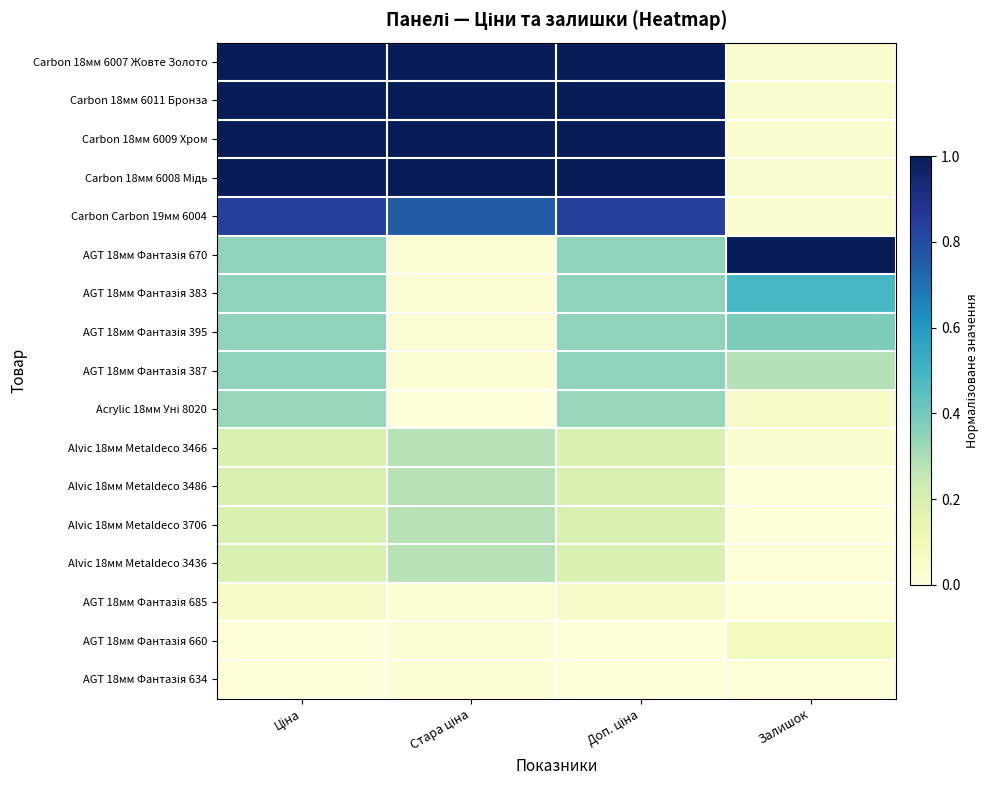

Rank the series at Стара ціна from lowest to highest value.

Acrylic 18мм Уні 8020, AGT 18мм Фантазія 670, AGT 18мм Фантазія 383, AGT 18мм Фантазія 395, AGT 18мм Фантазія 387, AGT 18мм Фантазія 685, AGT 18мм Фантазія 660, AGT 18мм Фантазія 634, Alvic 18мм Metaldeco 3466, Alvic 18мм Metaldeco 3486, Alvic 18мм Metaldeco 3706, Alvic 18мм Metaldeco 3436, Carbon Carbon 19мм 6004, Carbon 18мм 6007 Жовте Золото, Carbon 18мм 6011 Бронза, Carbon 18мм 6009 Хром, Carbon 18мм 6008 Мідь